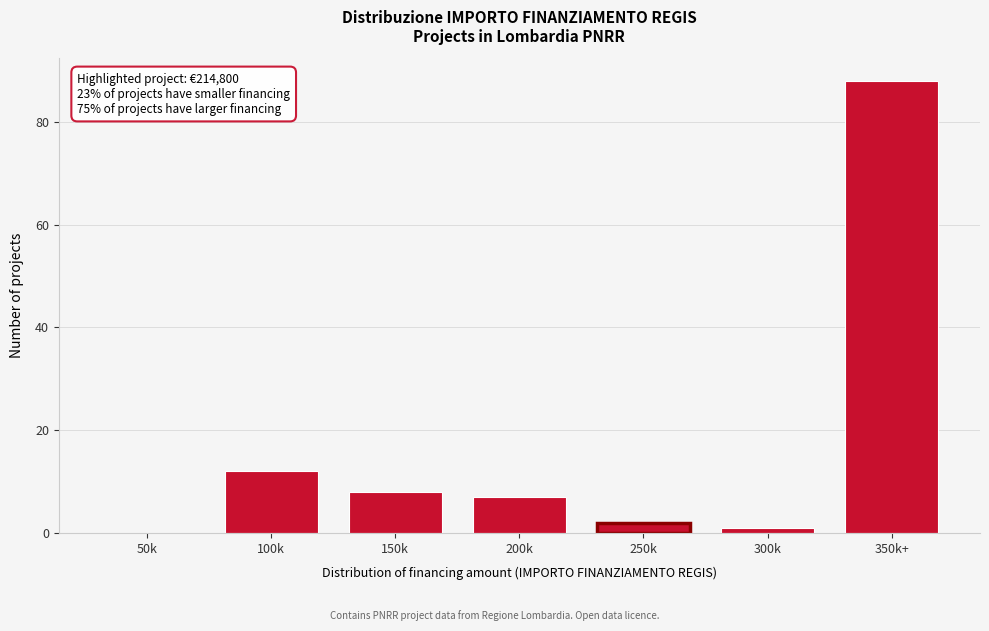

Reading left to right, what are all the values shown in this chart?

50k=0	100k=12	150k=8	200k=7	250k=2	300k=1	350k+=88